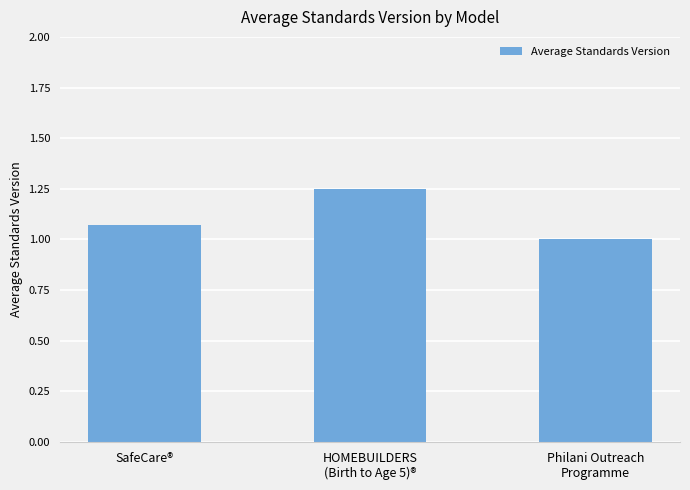

How many bars are there in total?

3